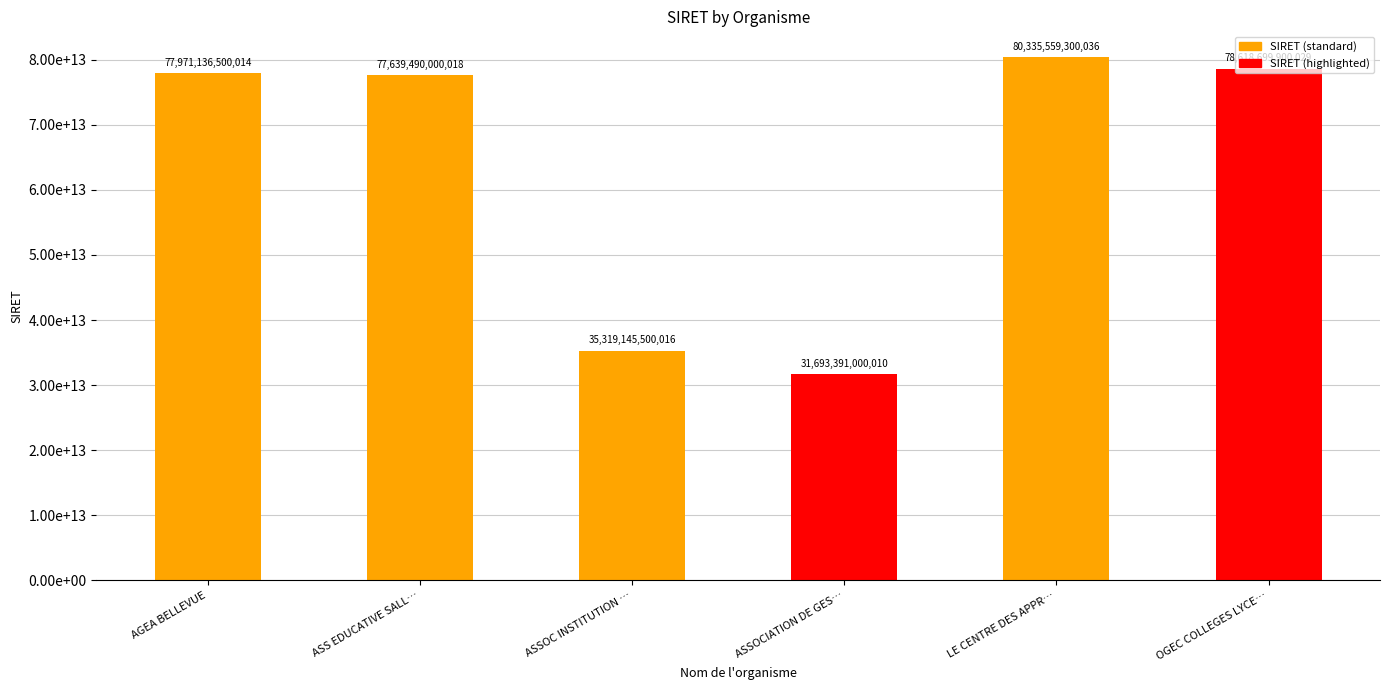

Does the chart contain any negative values?

No